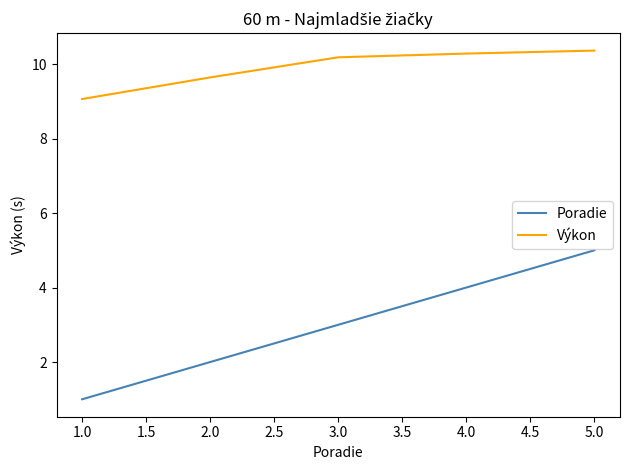

Reading left to right, extract all data points from this chart.

Poradie: 1.0	2.0	3.0	4.0	5.0
Výkon: 9.1	9.6	10.2	10.3	10.4